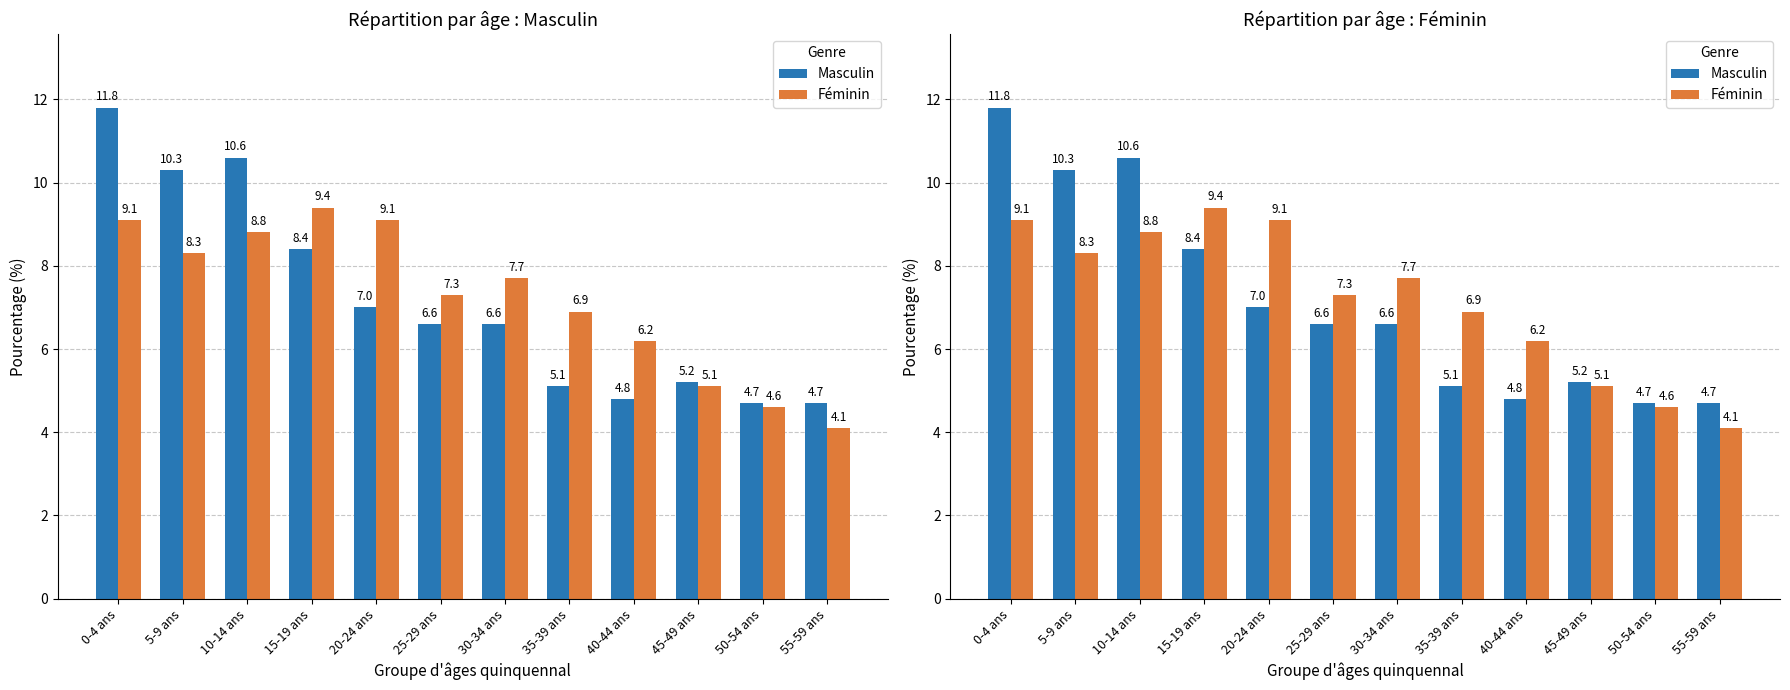

Reading left to right, extract all data points from this chart.

Masculin: 0-4 ans=11.8	5-9 ans=10.3	10-14 ans=10.6	15-19 ans=8.4	20-24 ans=7.0	25-29 ans=6.6	30-34 ans=6.6	35-39 ans=5.1	40-44 ans=4.8	45-49 ans=5.2	50-54 ans=4.7	55-59 ans=4.7
Féminin: 0-4 ans=9.1	5-9 ans=8.3	10-14 ans=8.8	15-19 ans=9.4	20-24 ans=9.1	25-29 ans=7.3	30-34 ans=7.7	35-39 ans=6.9	40-44 ans=6.2	45-49 ans=5.1	50-54 ans=4.6	55-59 ans=4.1